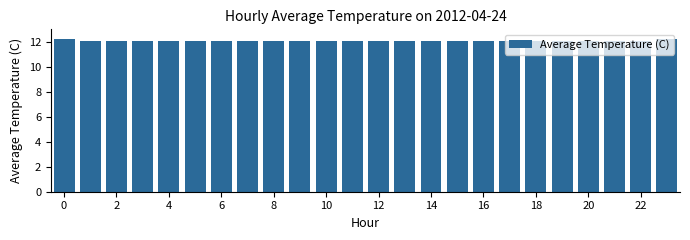

What is the minimum value shown in the chart?

12.1